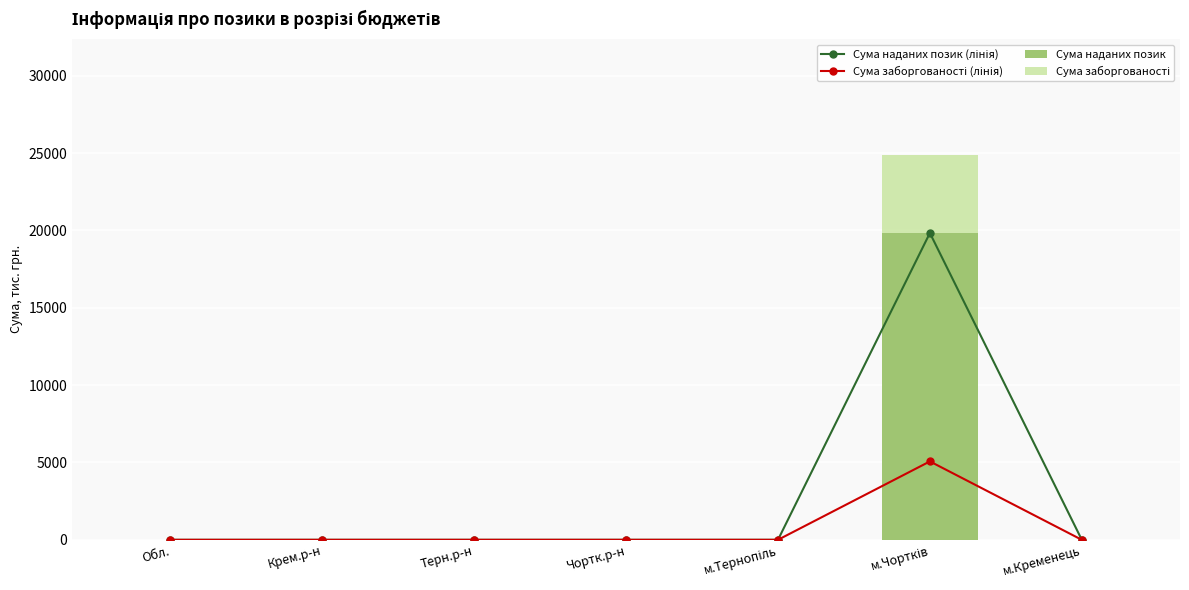

Is the value of Сума наданих позик at м.Чортків greater than the value of Сума наданих позик (лінія) at м.Кременець?

Yes